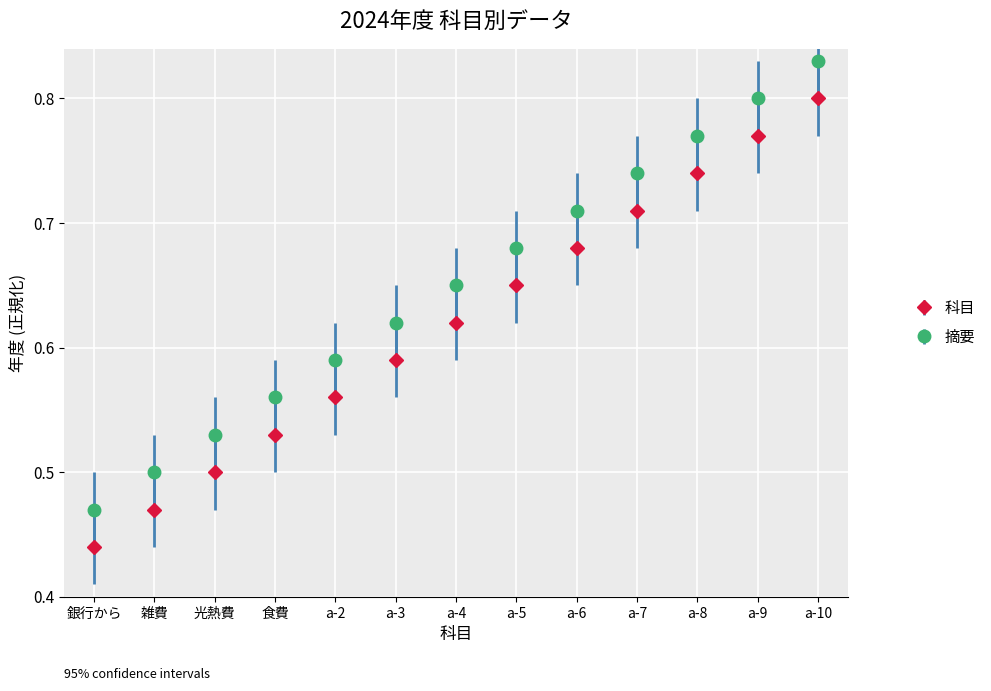

At which category does the chart reach its peak across all series?

a-10